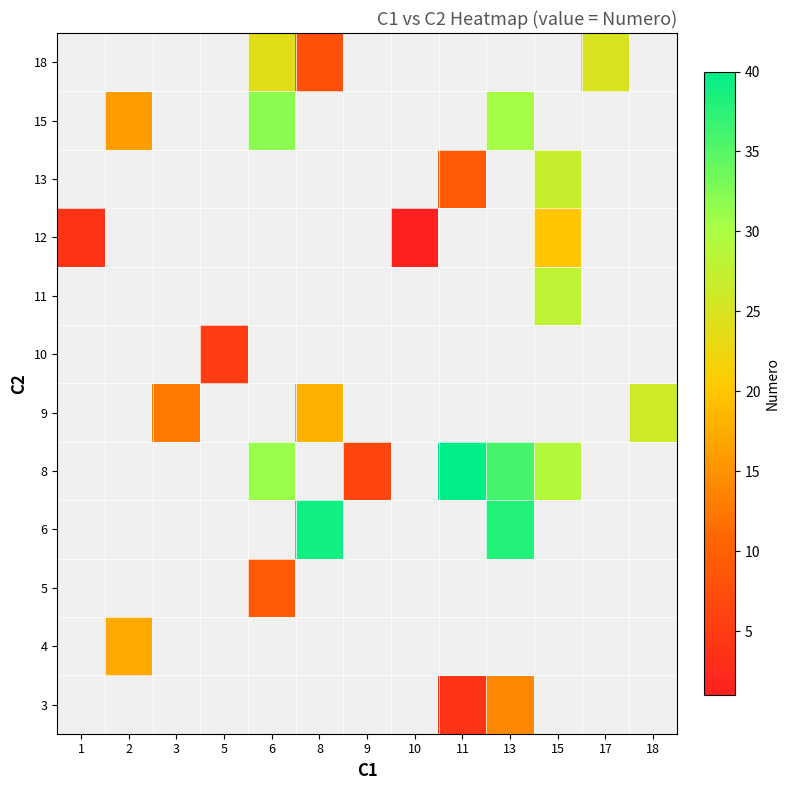

Which category has the lowest value across all series?

10